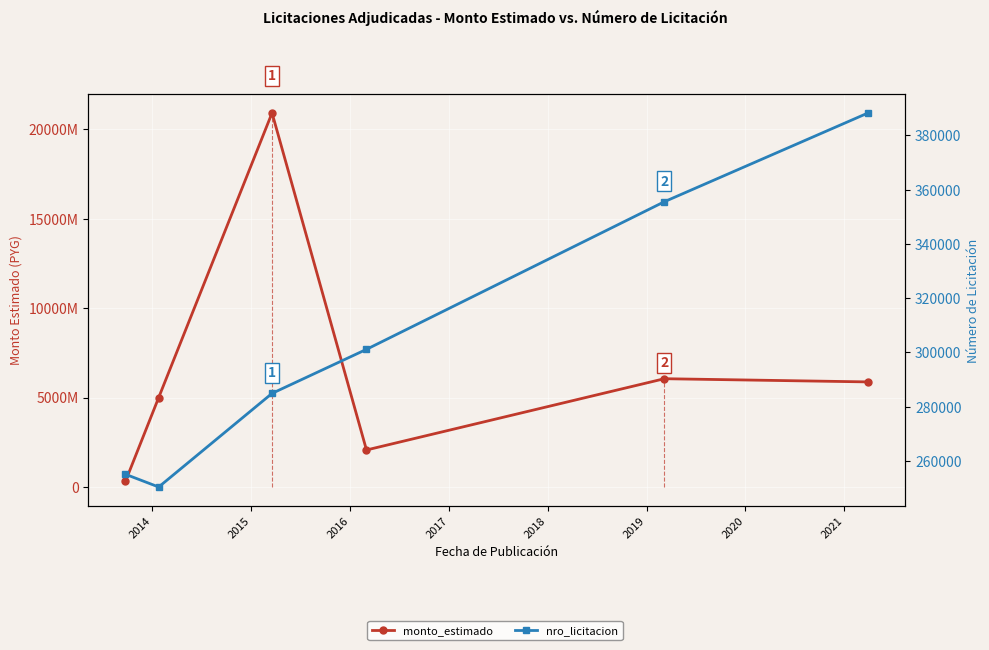

Rank the series at 2016 from lowest to highest value.

nro_licitacion, monto_estimado